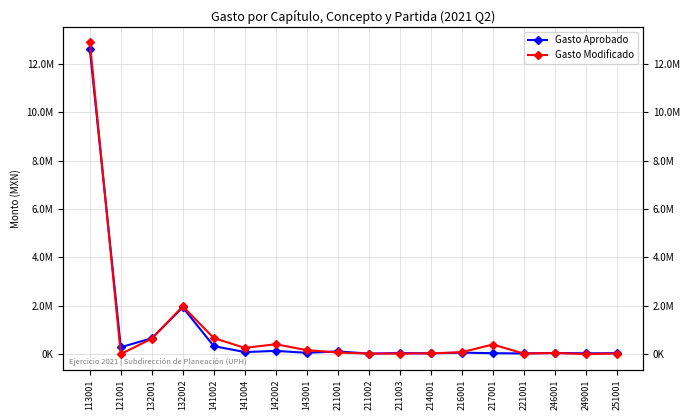

How many distinct data groups are displayed?

2